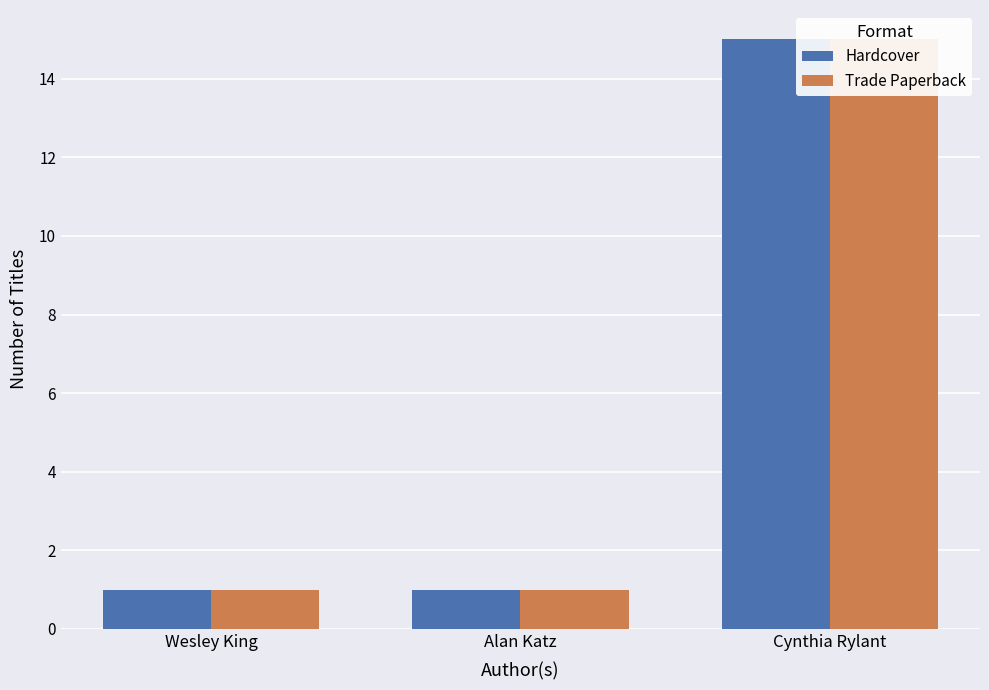

What is the label of the 1st bar from the left?

Wesley King